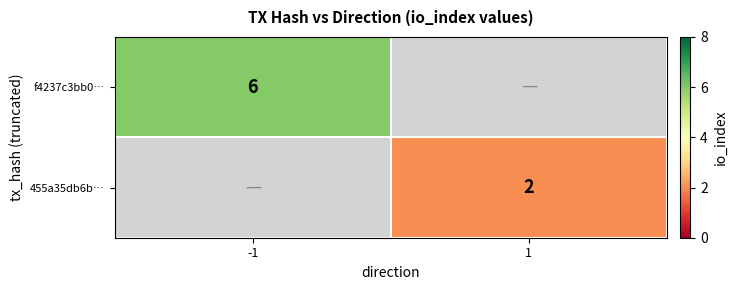

The value of f4237c3bb0… at -1 is 9.5. True or false?

False